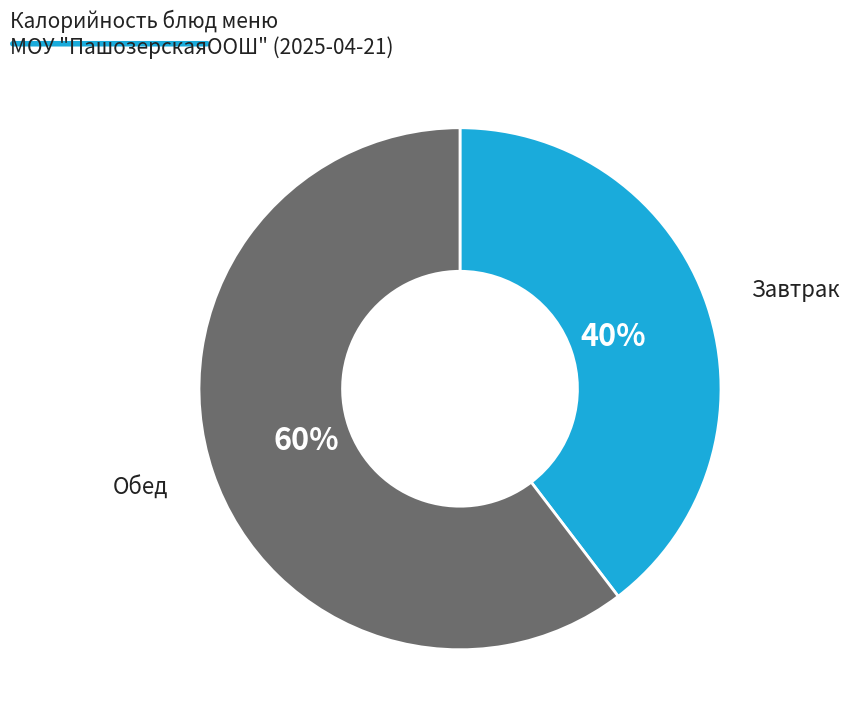

Count the number of slices in the pie.

2